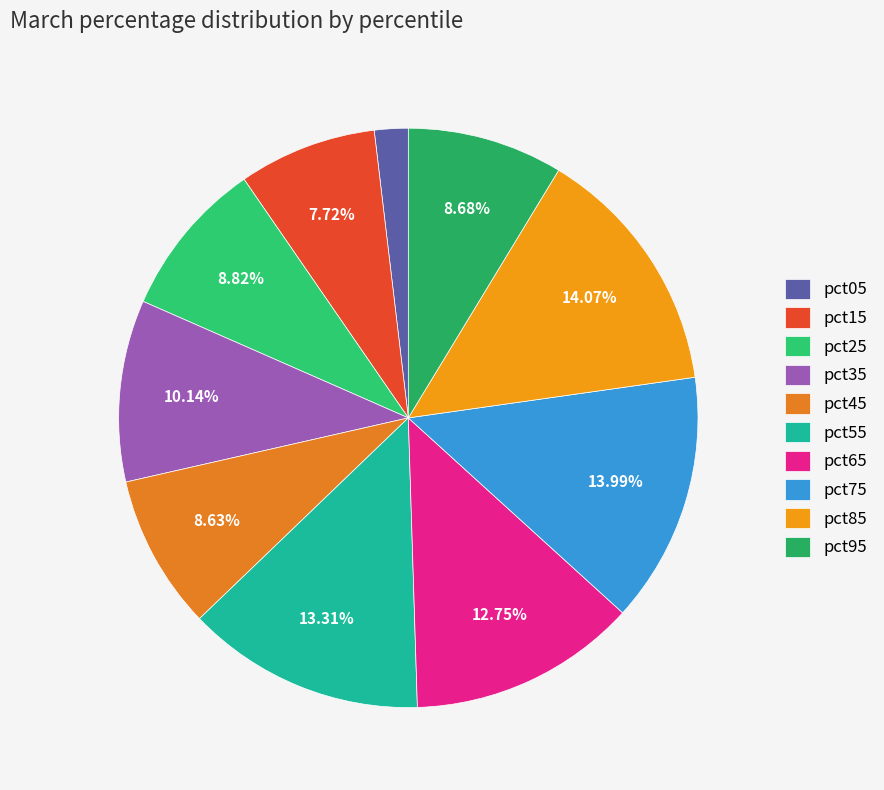

Which has a higher value, pct65 or pct75?

pct75